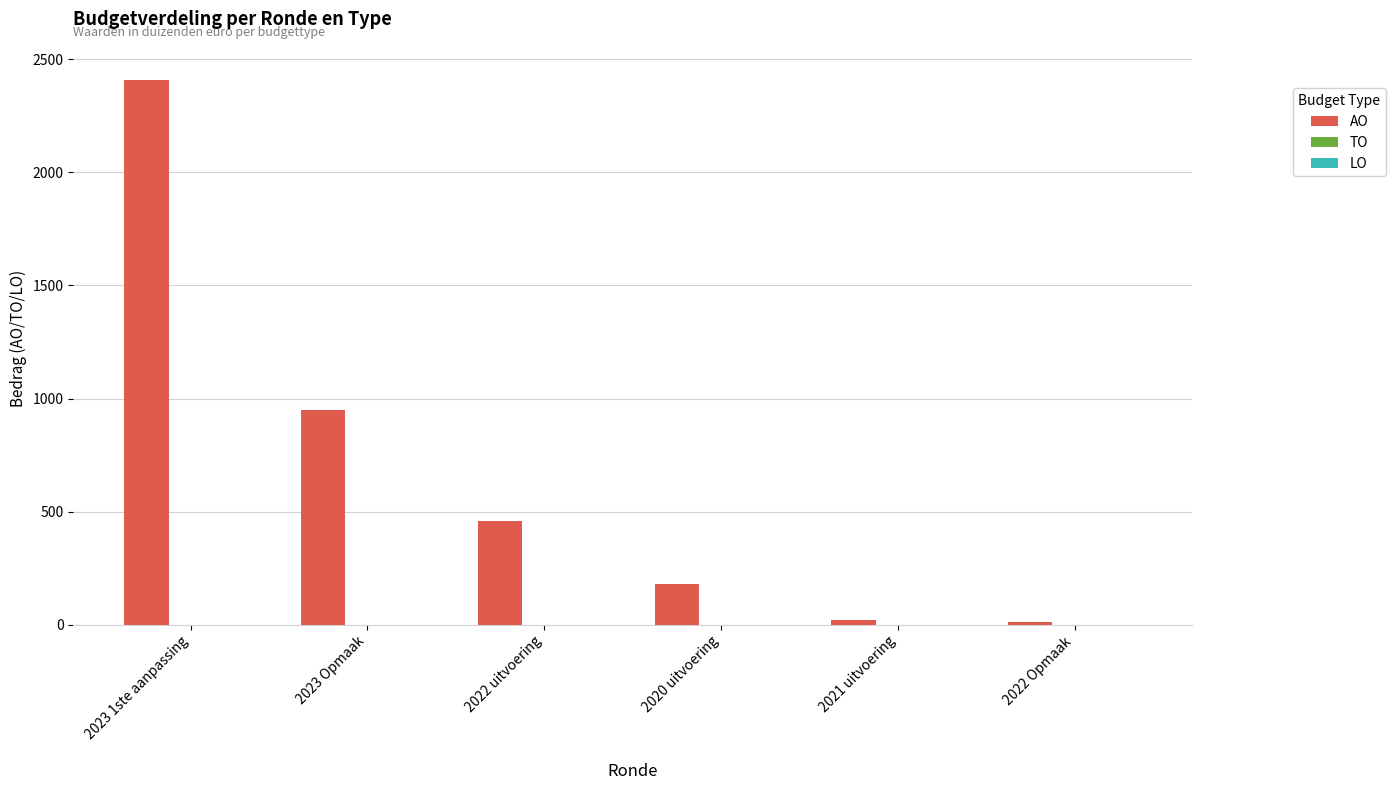

What is the label of the 1st bar from the right?

2022 Opmaak